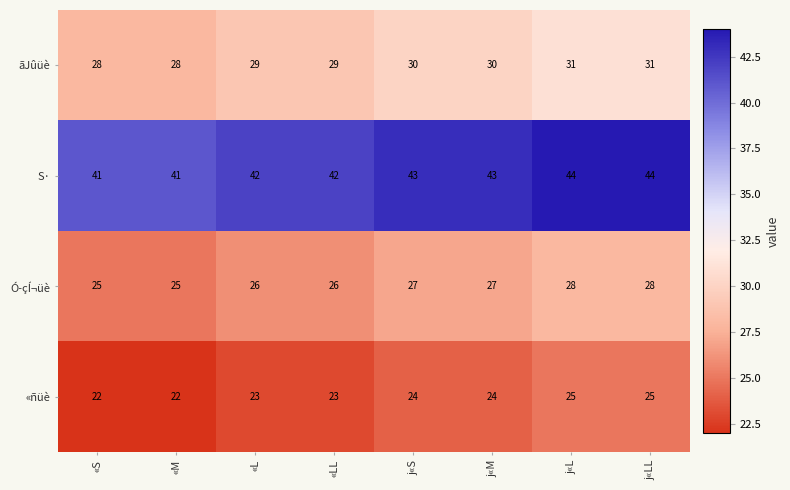

Rank the series at «L from lowest to highest value.

«ñüè, Ó­çÍ¬üè, ãJûüè, S·